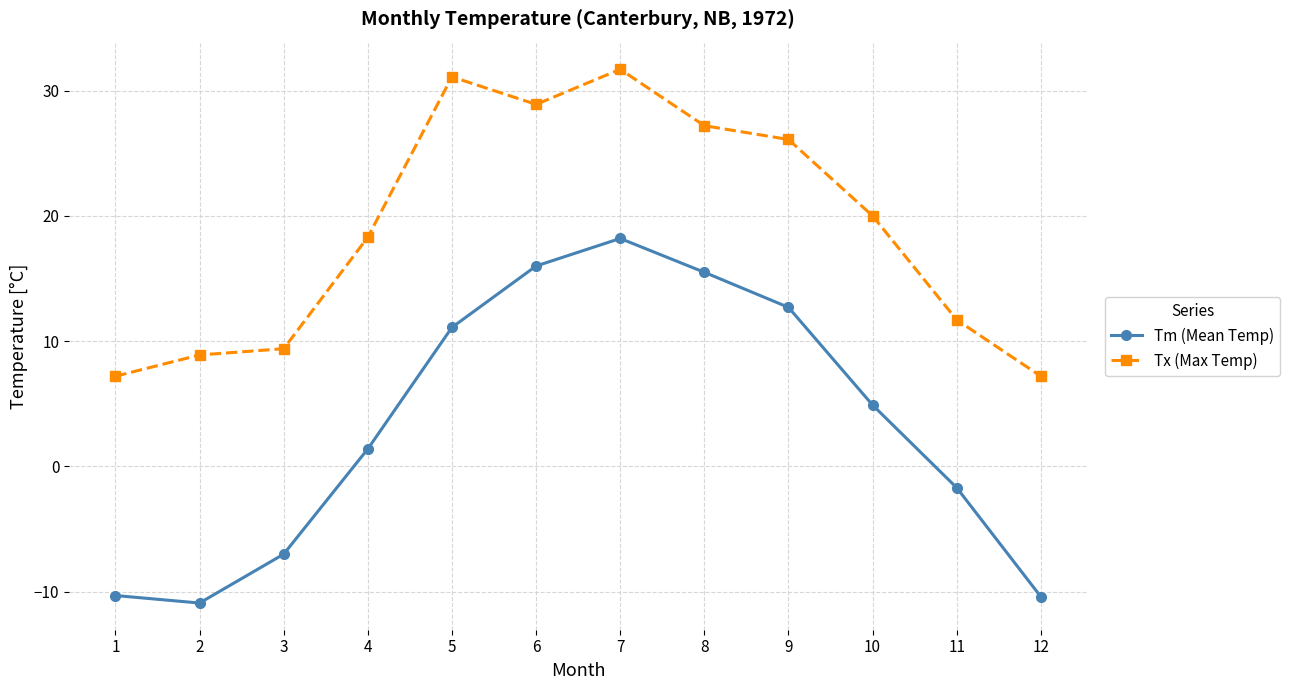

List the series in order of their overall mean, highest first.

Tx (Max Temp), Tm (Mean Temp)